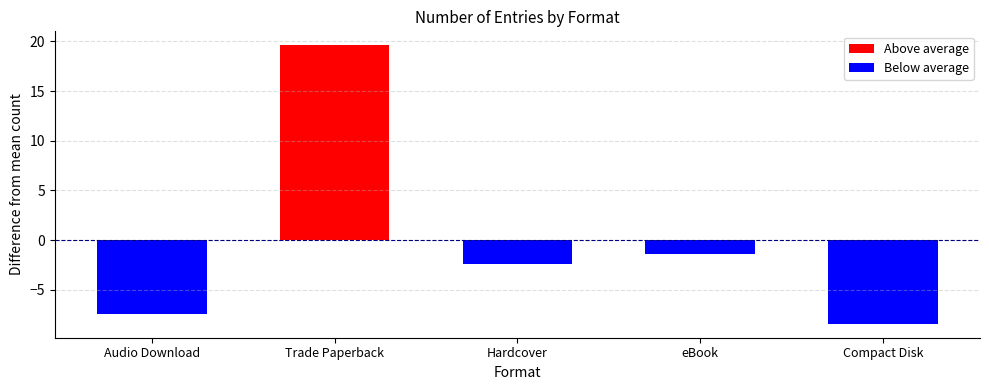

The value of Below average at Audio Download is -7.4. True or false?

True